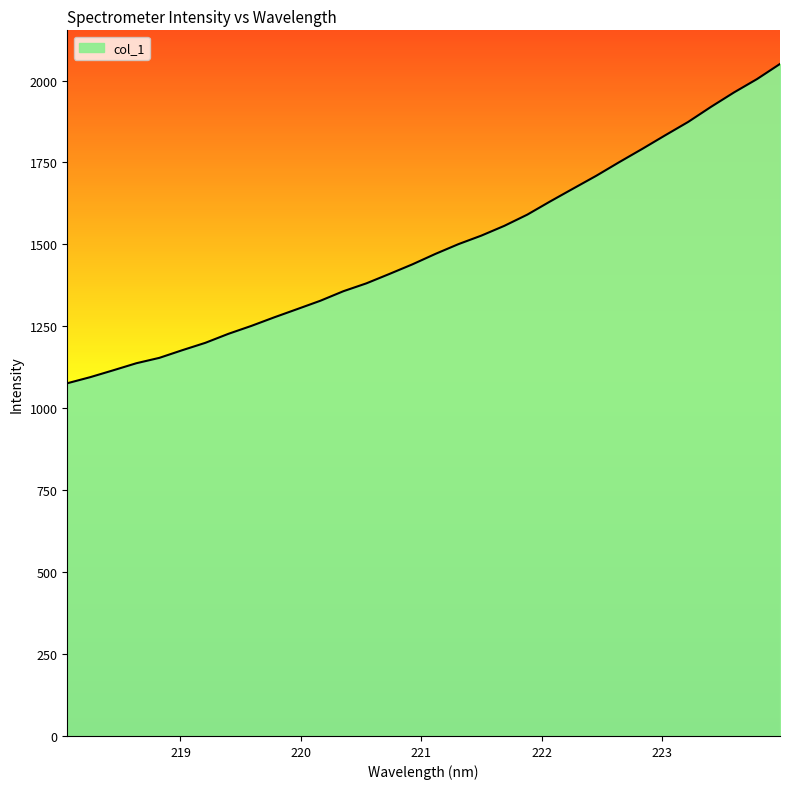

What is the maximum value shown in the chart?

2050.8